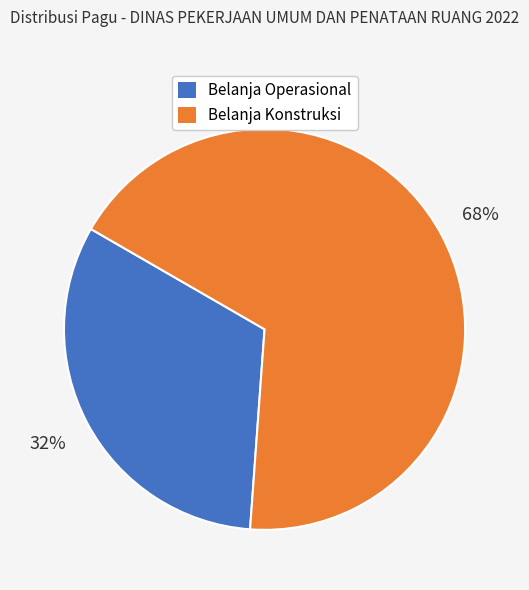

To the nearest percent, what is the average slice percentage?

50%